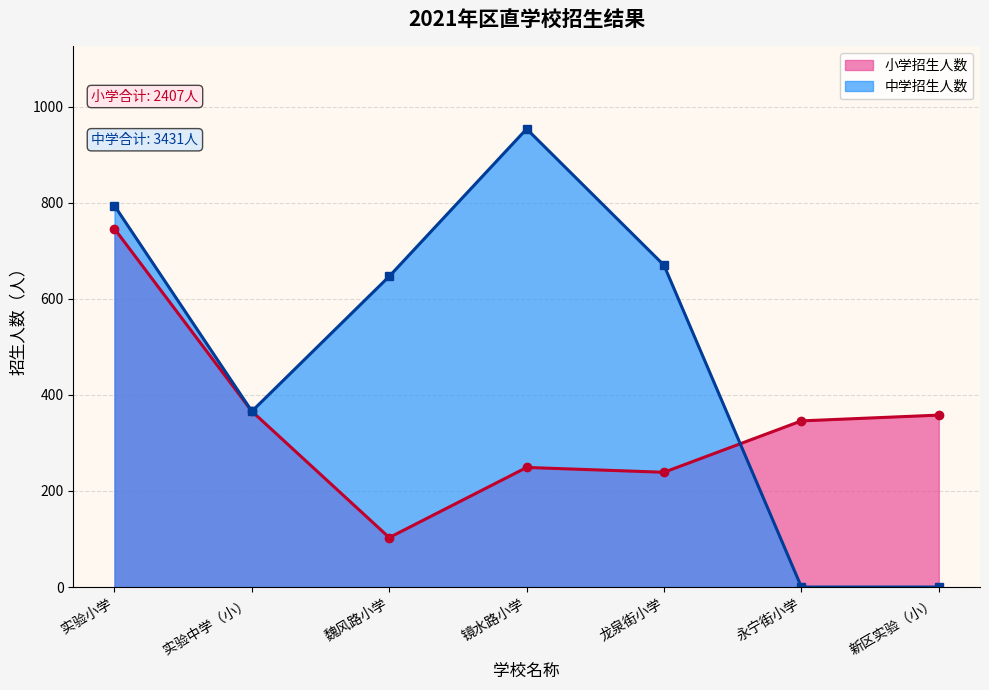

True or false: 中学招生人数 and 小学招生人数 intersect in this chart.

True